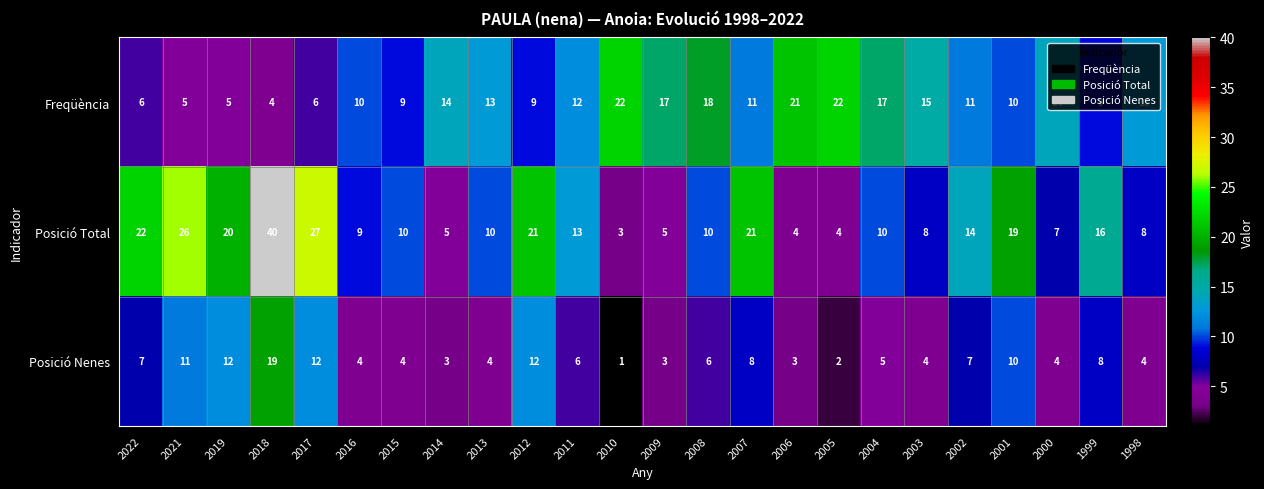

How many distinct data groups are displayed?

3